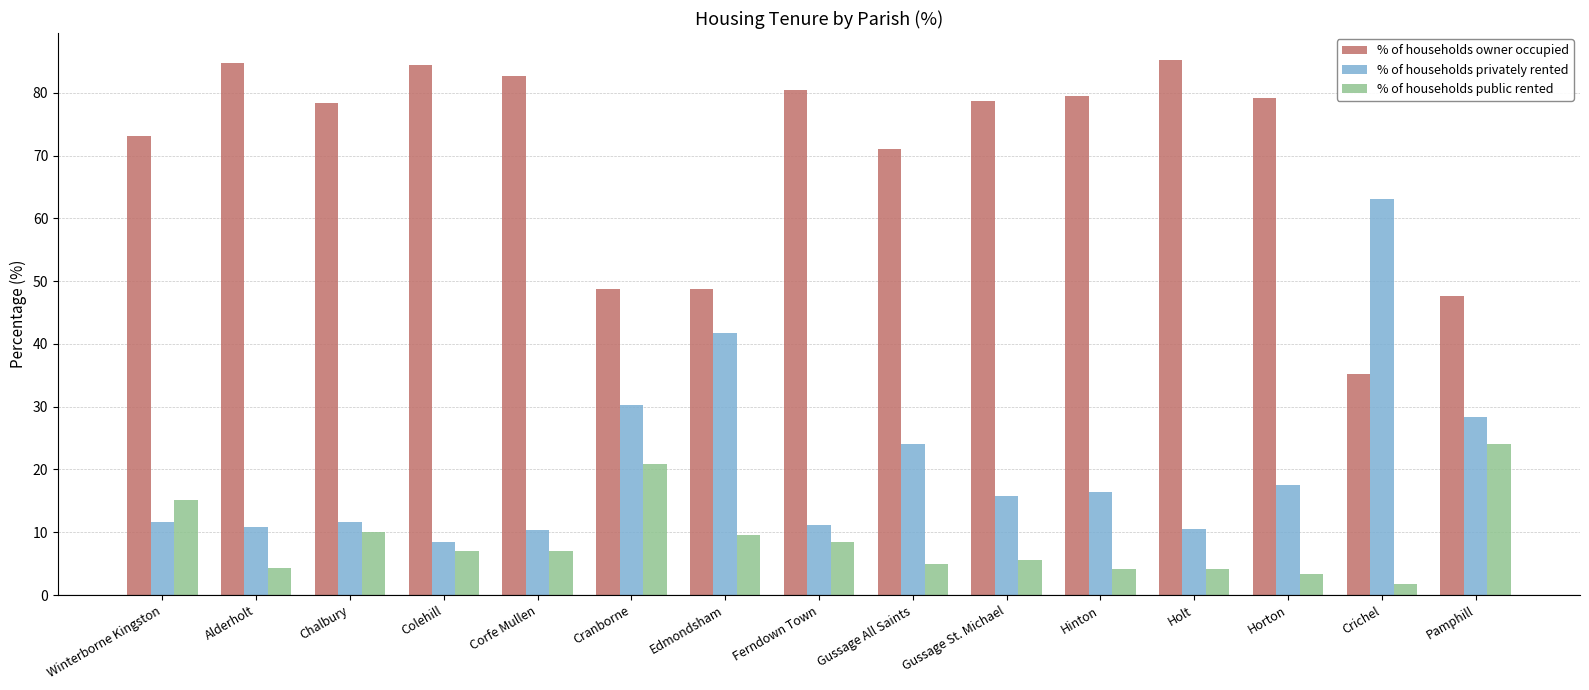

How many categories are shown in the chart?

15